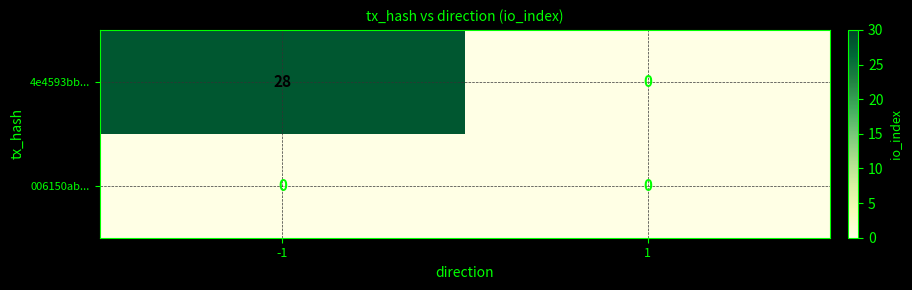

Reading left to right, extract all data points from this chart.

4e4593bb...: -1=28	1=0
006150ab...: -1=0	1=0